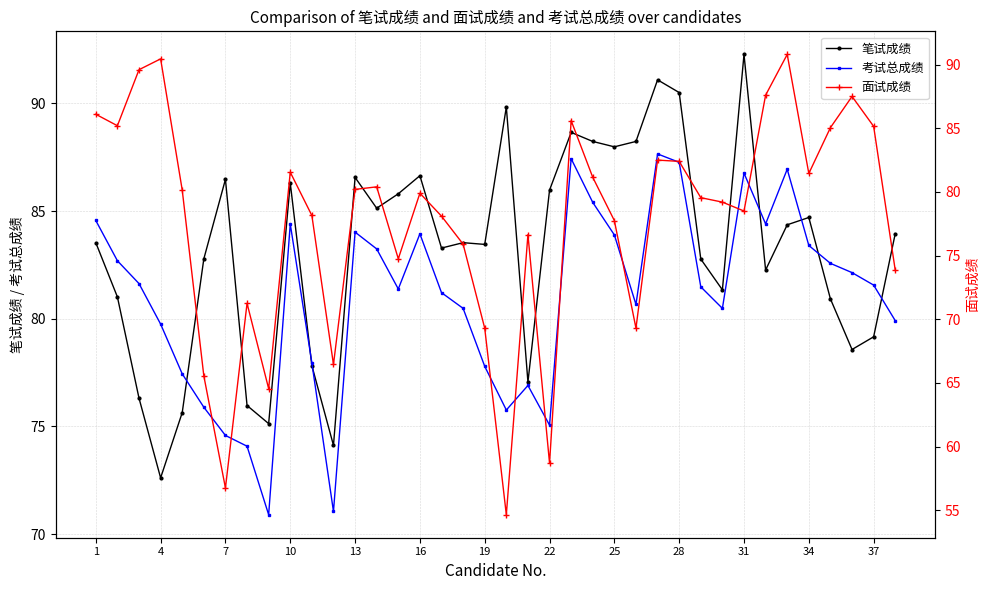

Where is the first local minimum for 笔试成绩?

4